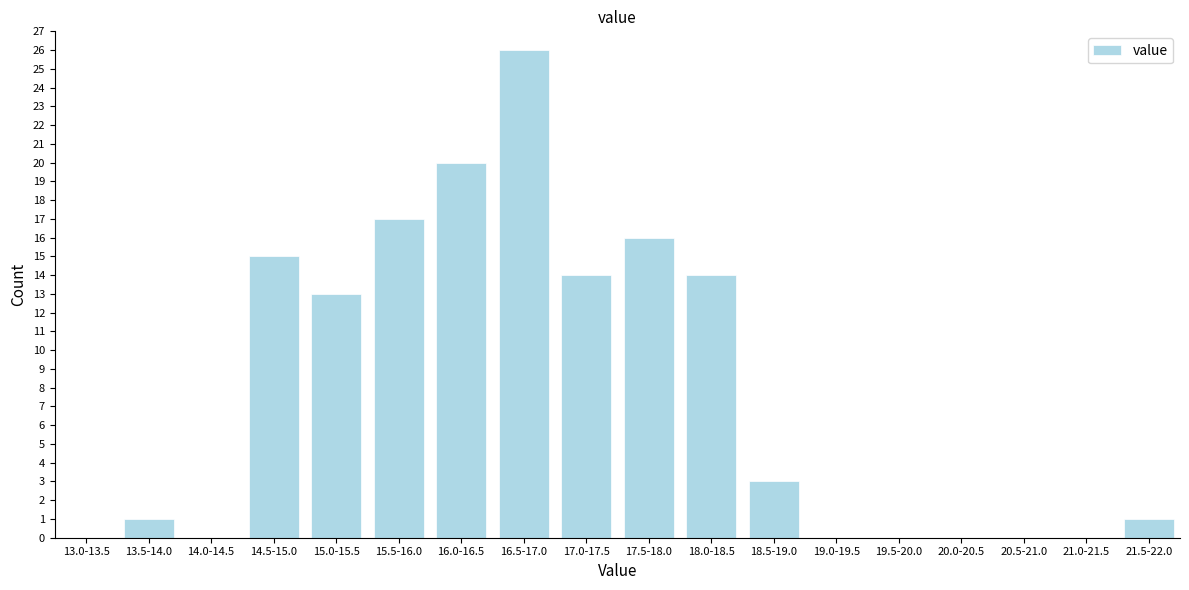

Reading left to right, list all the values displayed in this chart.

13.0-13.5=0	13.5-14.0=1	14.0-14.5=0	14.5-15.0=15	15.0-15.5=13	15.5-16.0=17	16.0-16.5=20	16.5-17.0=26	17.0-17.5=14	17.5-18.0=16	18.0-18.5=14	18.5-19.0=3	19.0-19.5=0	19.5-20.0=0	20.0-20.5=0	20.5-21.0=0	21.0-21.5=0	21.5-22.0=1